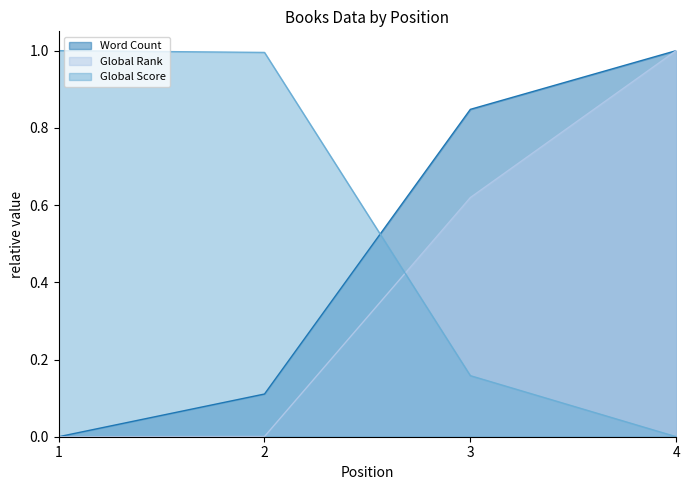

Rank the series by their maximum value, from highest to lowest.

Word Count, Global Rank, Global Score